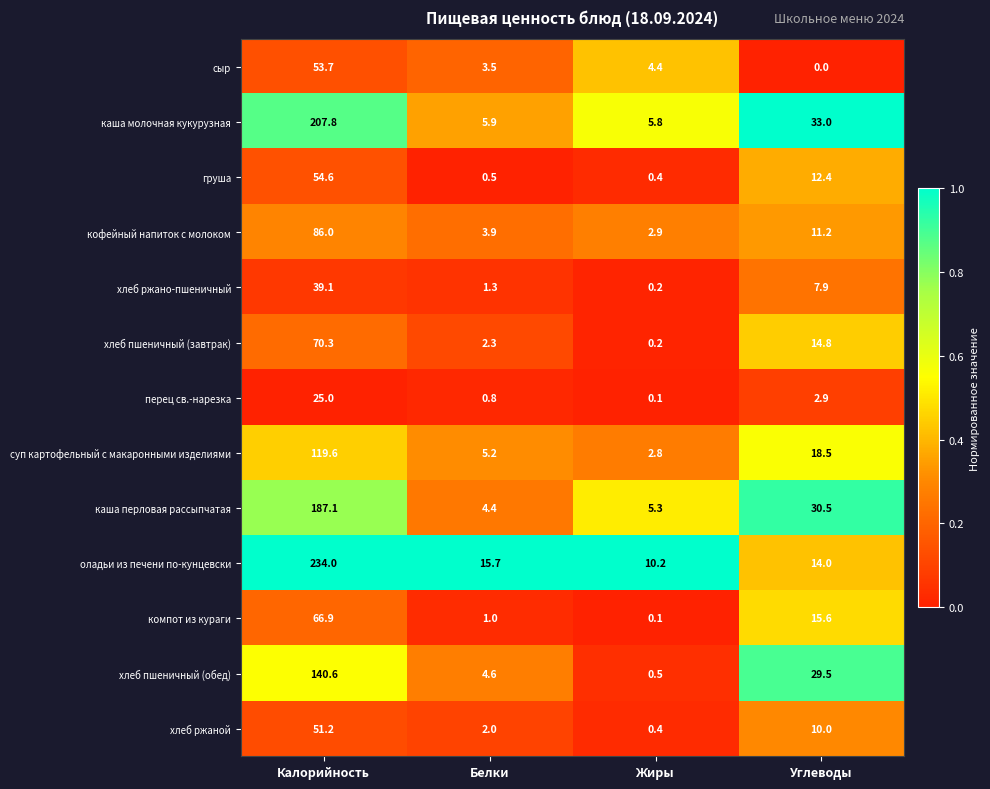

The хлеб ржано-пшеничный series shows 13.7 at Углеводы. True or false?

False